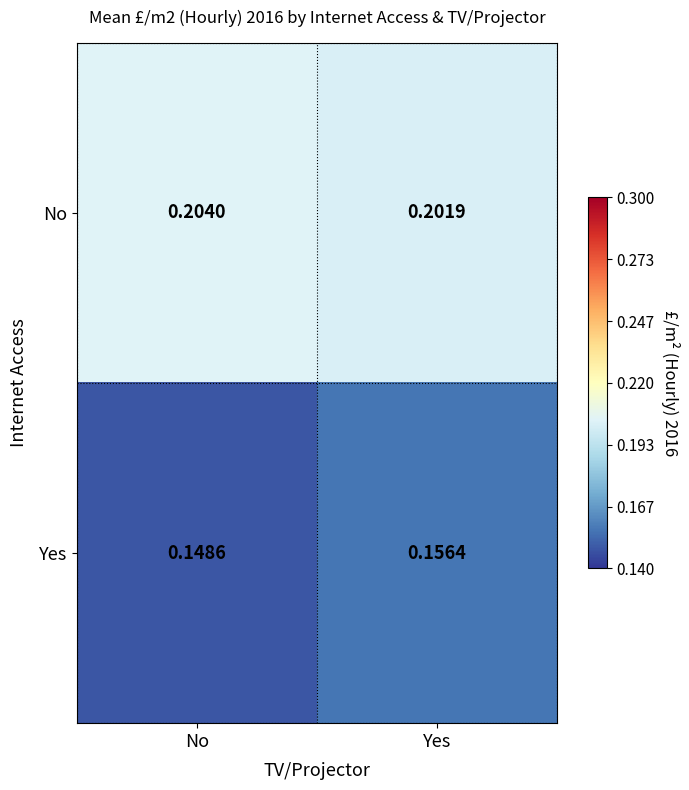

Which series changed the most between No and Yes?

Yes